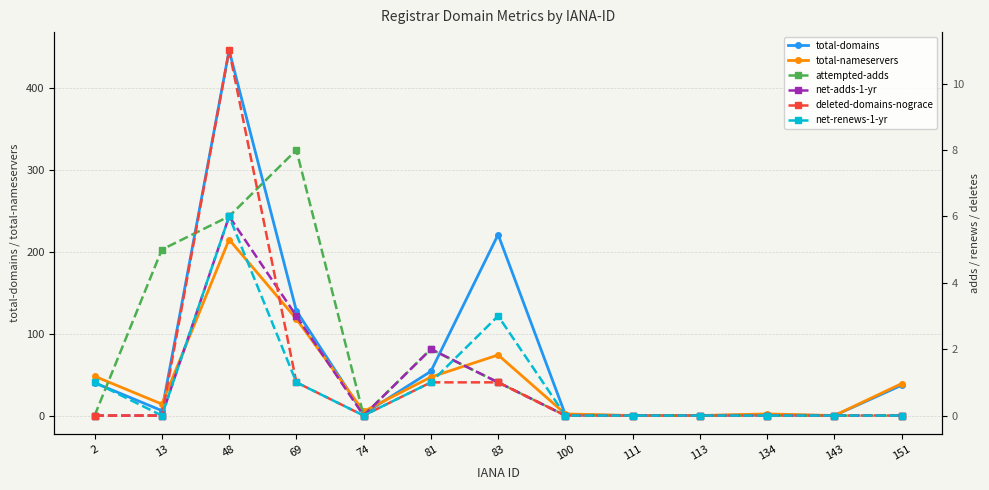

Reading left to right, list all the values displayed in this chart.

total-domains: 40	6	446	128	2	54	221	1	0	0	1	0	37
total-nameservers: 48	14	215	118	5	47	74	2	0	0	2	0	39
attempted-adds: 0	5	6	8	0	2	1	0	0	0	0	0	0
net-adds-1-yr: 0	0	6	3	0	2	1	0	0	0	0	0	0
deleted-domains-nograce: 0	0	11	1	0	1	1	0	0	0	0	0	0
net-renews-1-yr: 1	0	6	1	0	1	3	0	0	0	0	0	0